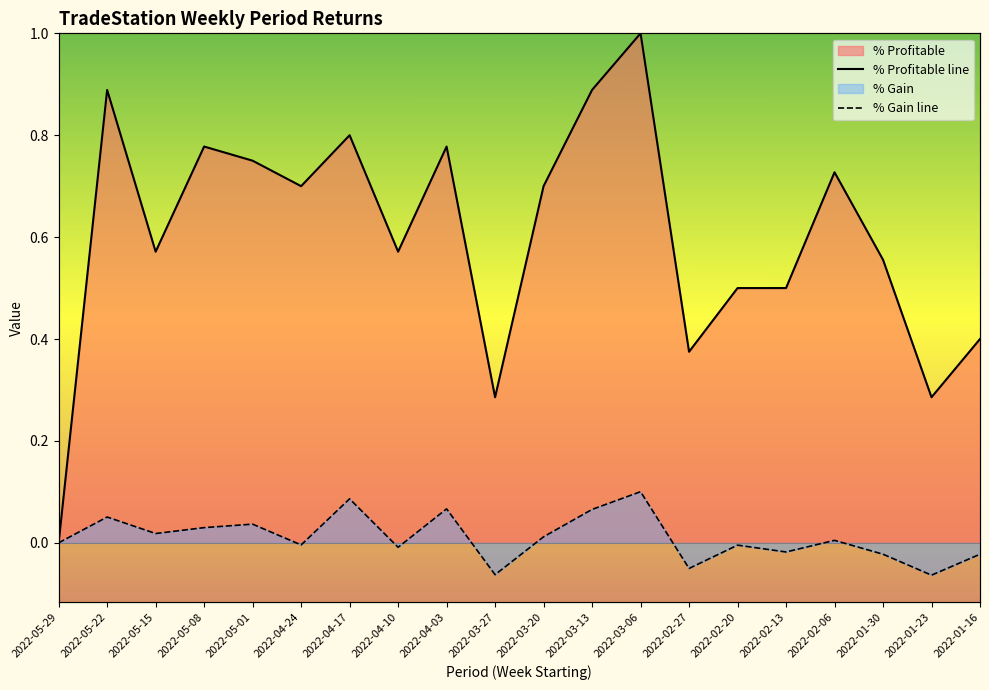

What value does the % Profitable series have at 2022-04-24?

0.7